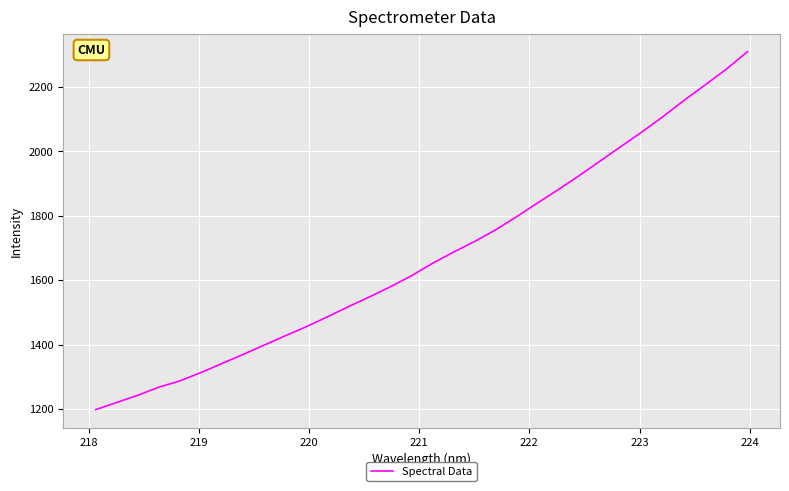

What is the difference between the maximum and minimum values?

1109.9